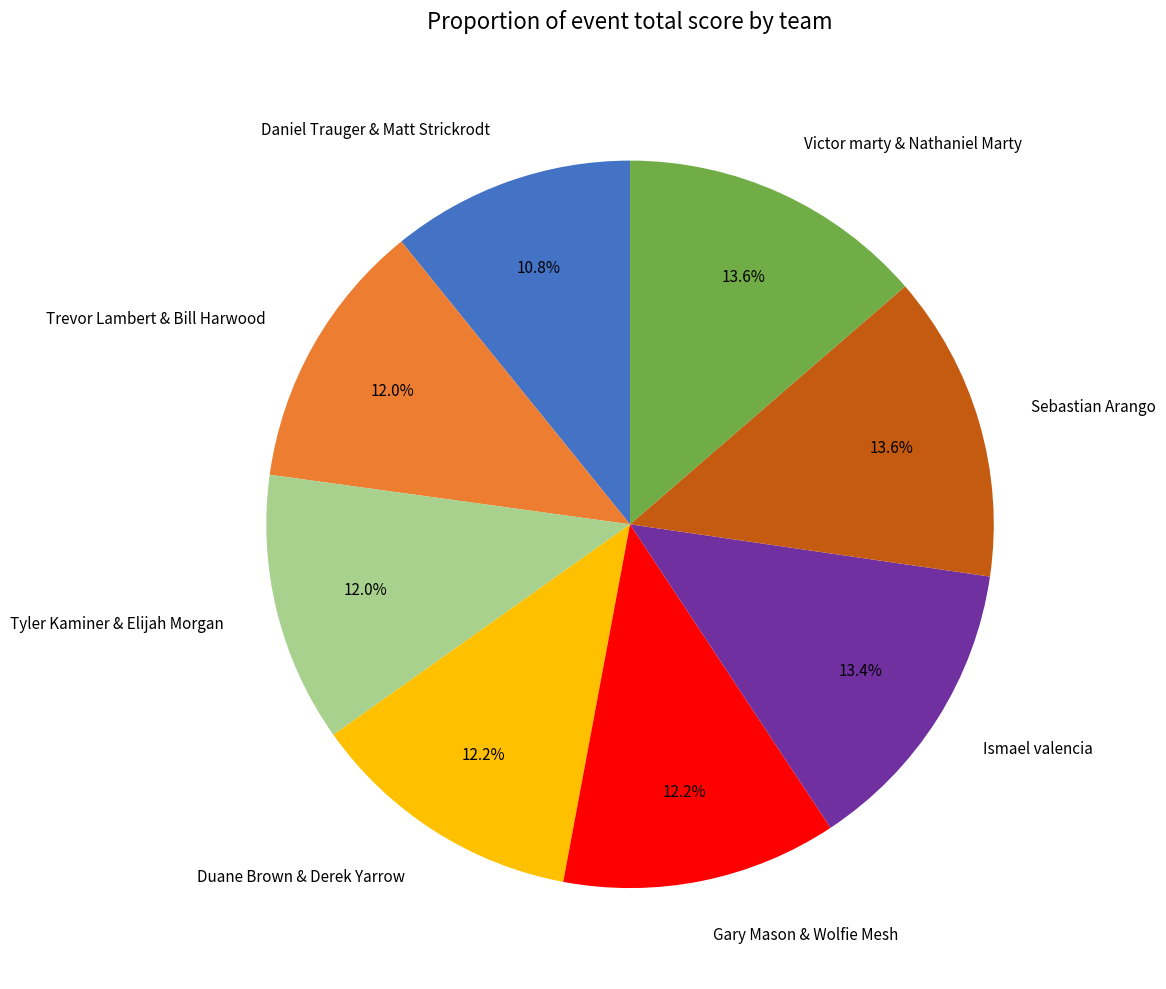

To the nearest percent, what is the average slice percentage?

12%